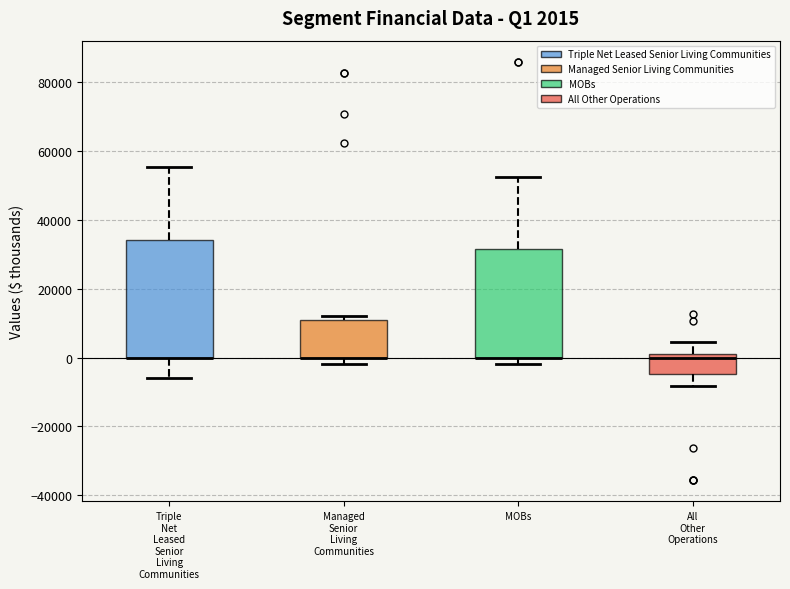

Which box is the tallest, from its lower edge to its upper edge?

Triple Net Leased Senior Living Communities